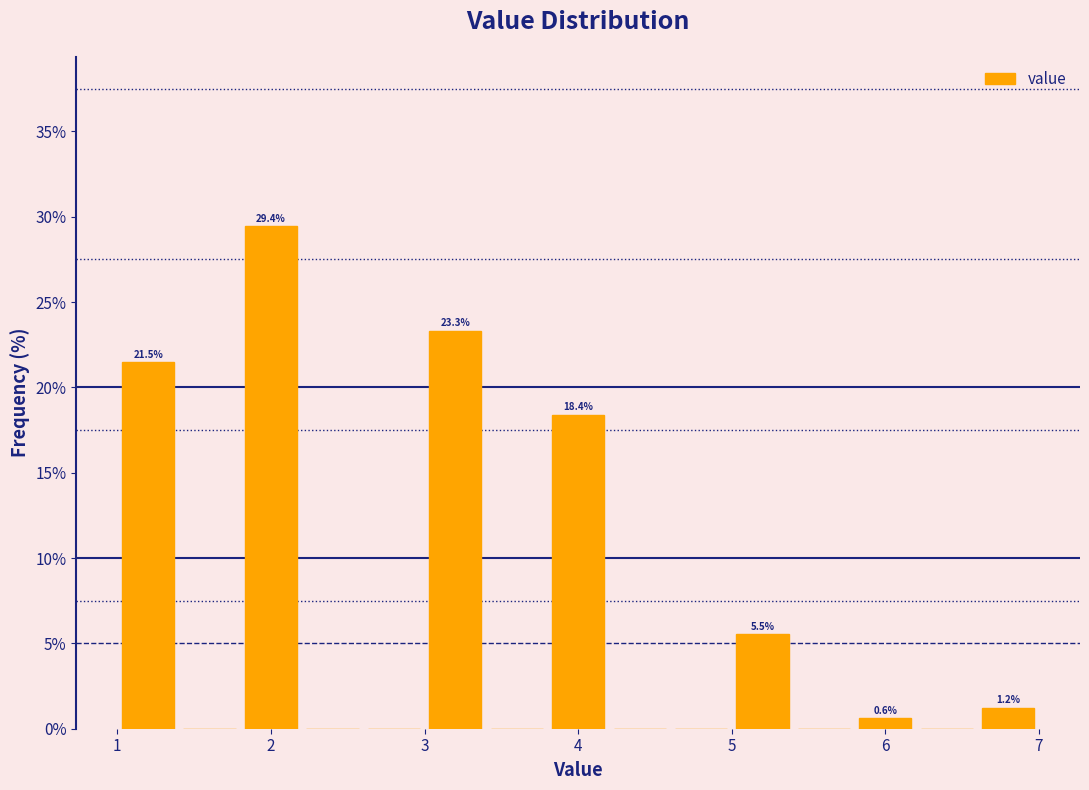

Which range on the x-axis has the tallest bar?

1.8 to 2.2